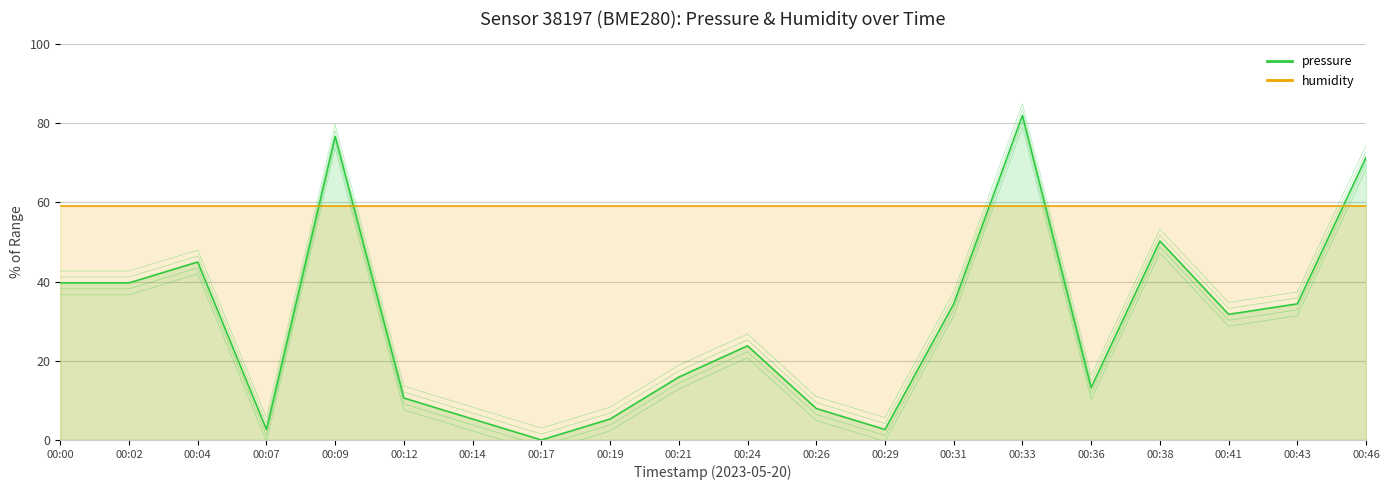

Count the number of categories in the chart.

20